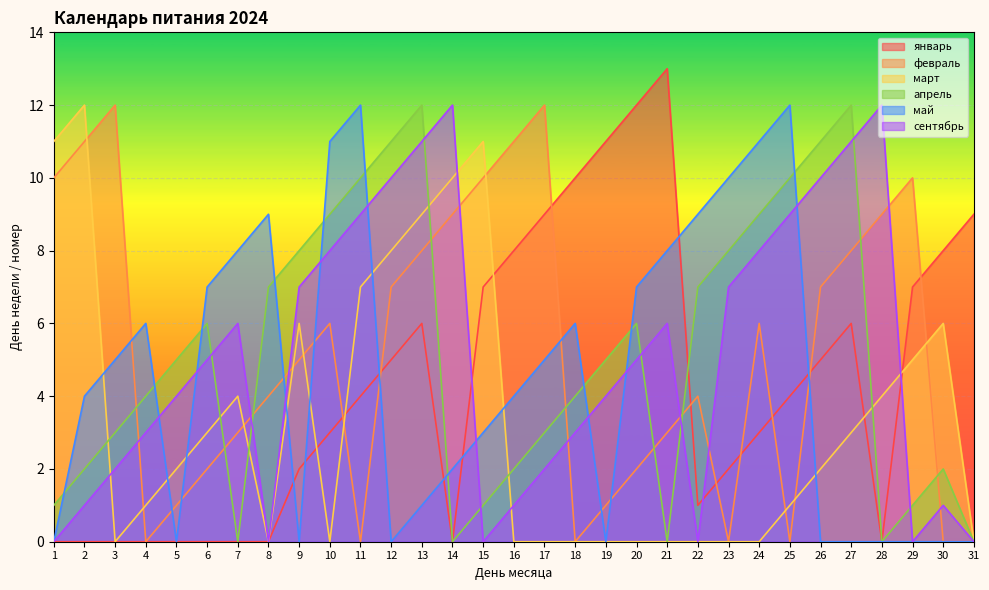

In январь, how many points are higher than both neighbors (excluding endpoints)?

3